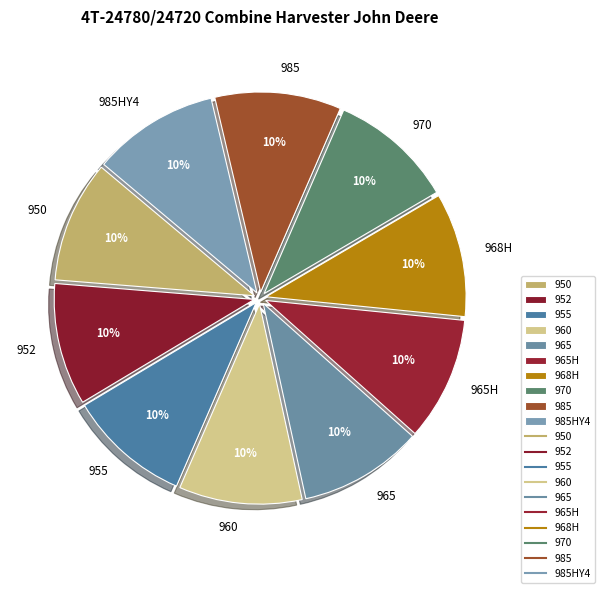

To the nearest percent, what portion does 950 represent?

10%